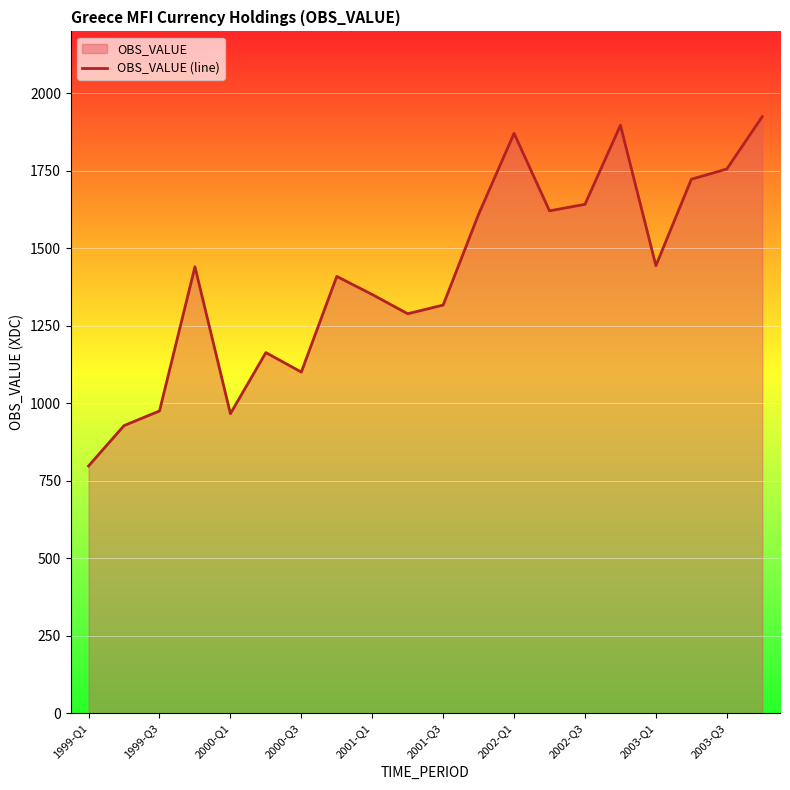

True or false: the data has more than 1 interior local peaks.

True